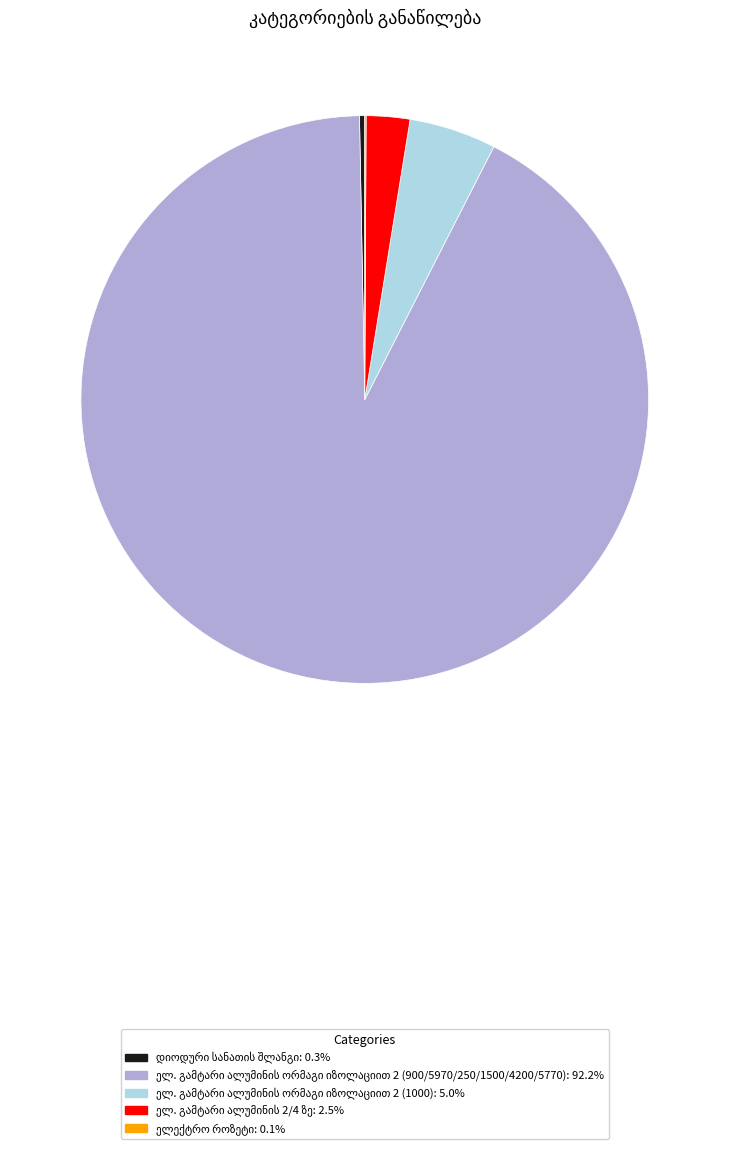

Is there a majority slice in this chart?

Yes